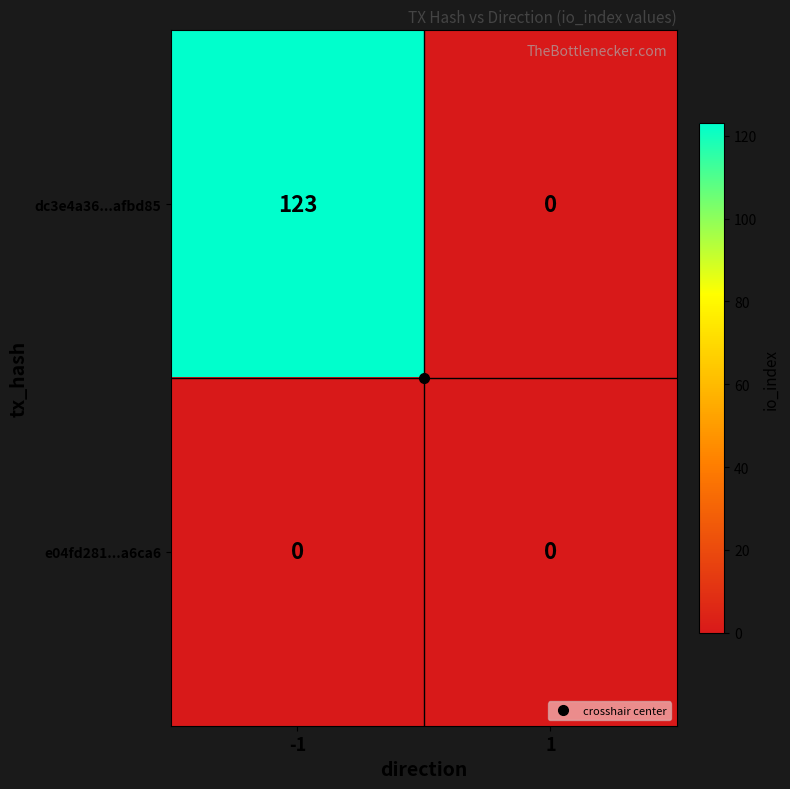

How many data points does each series have?

2